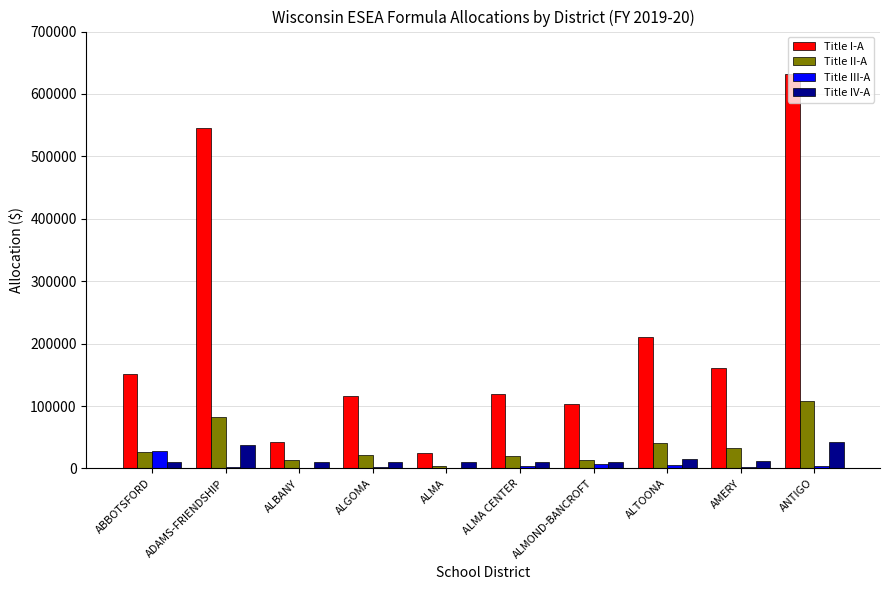

Which series has the largest total across all categories?

Title I-A